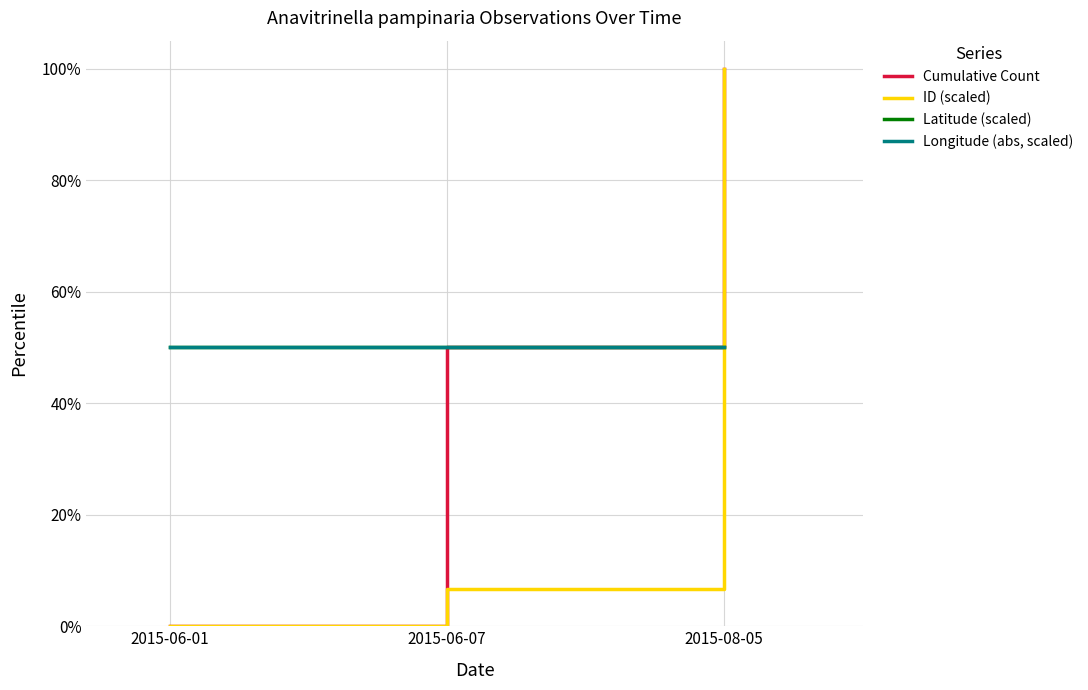

What is the highest value of the Cumulative Count series?

100.0